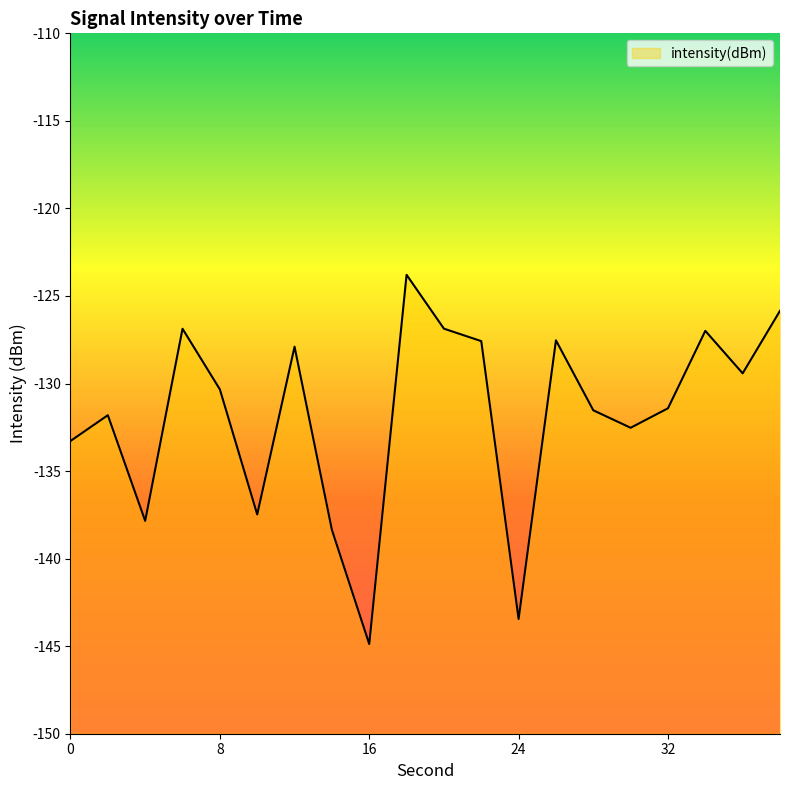

Is this an area chart (filled region under the line)?

No